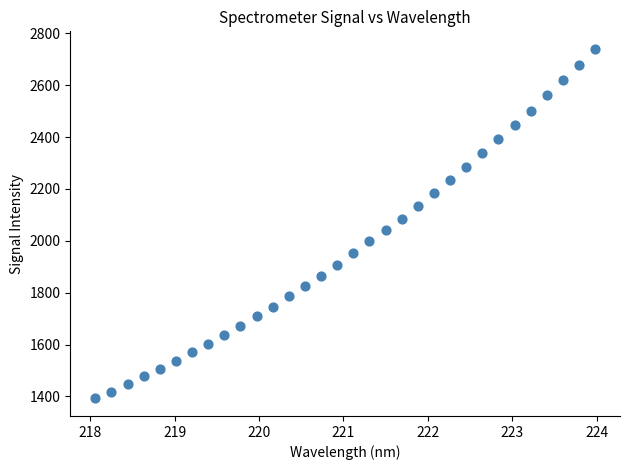

What is the range of Y values (max minus min)?

1348.5